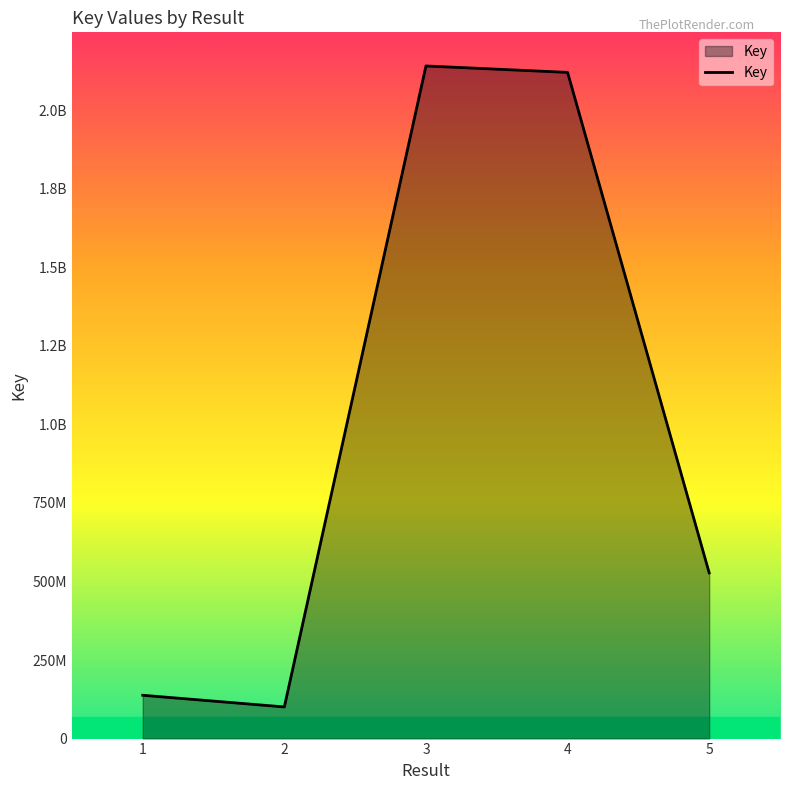

The value at 3 is 835615393. True or false?

False